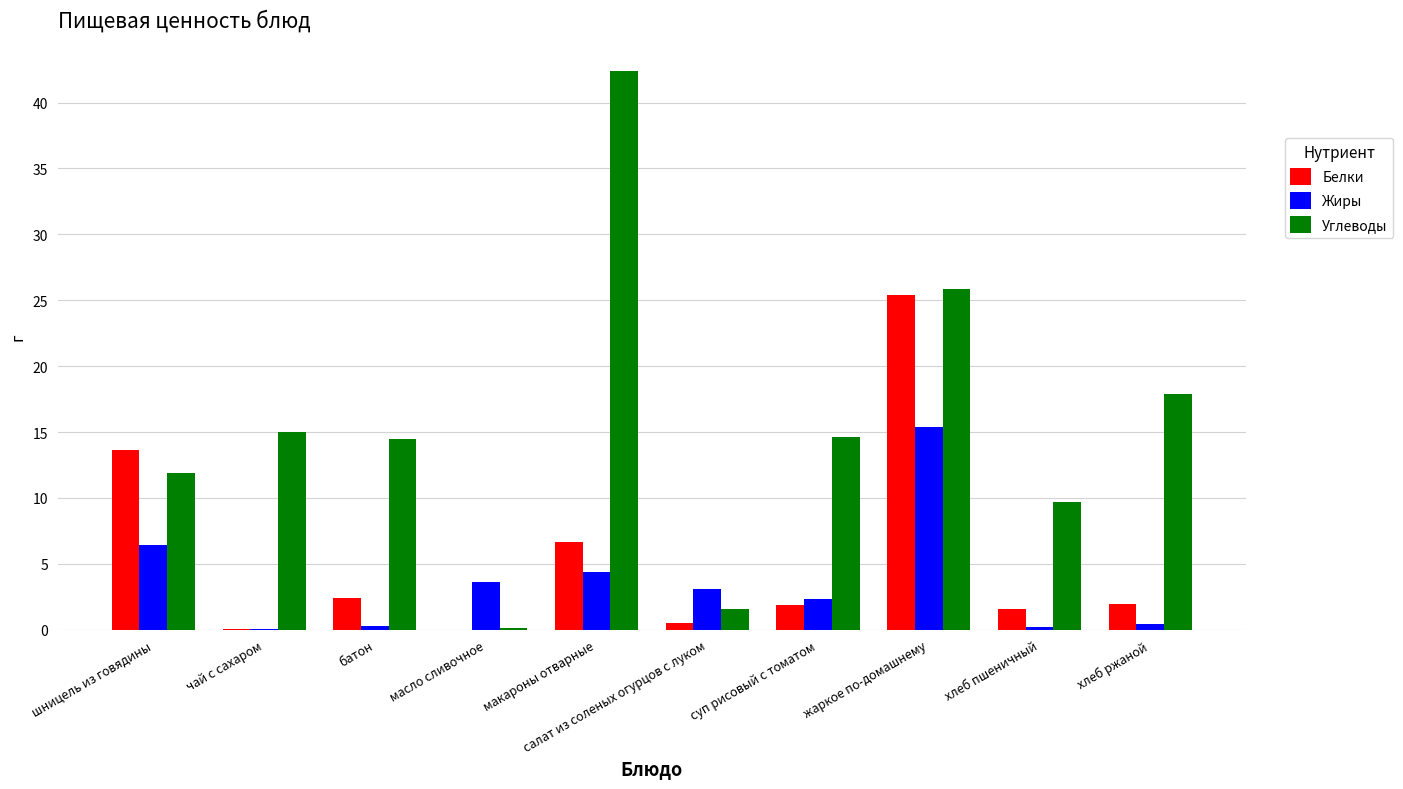

What is the sum of the Углеводы values at салат из соленых огурцов с луком and макароны отварные?

43.9